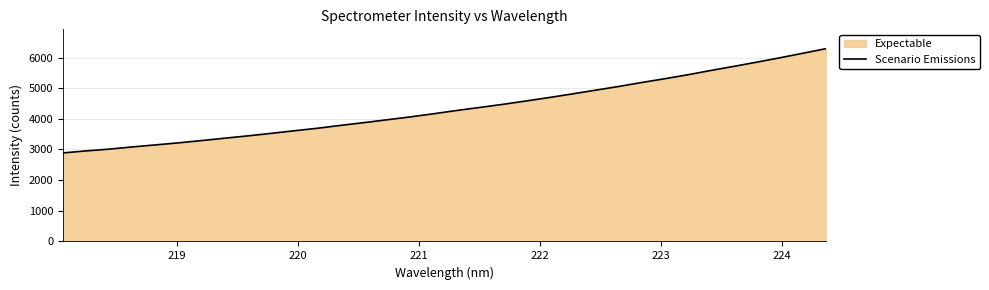

What is the greatest value displayed?

6290.7